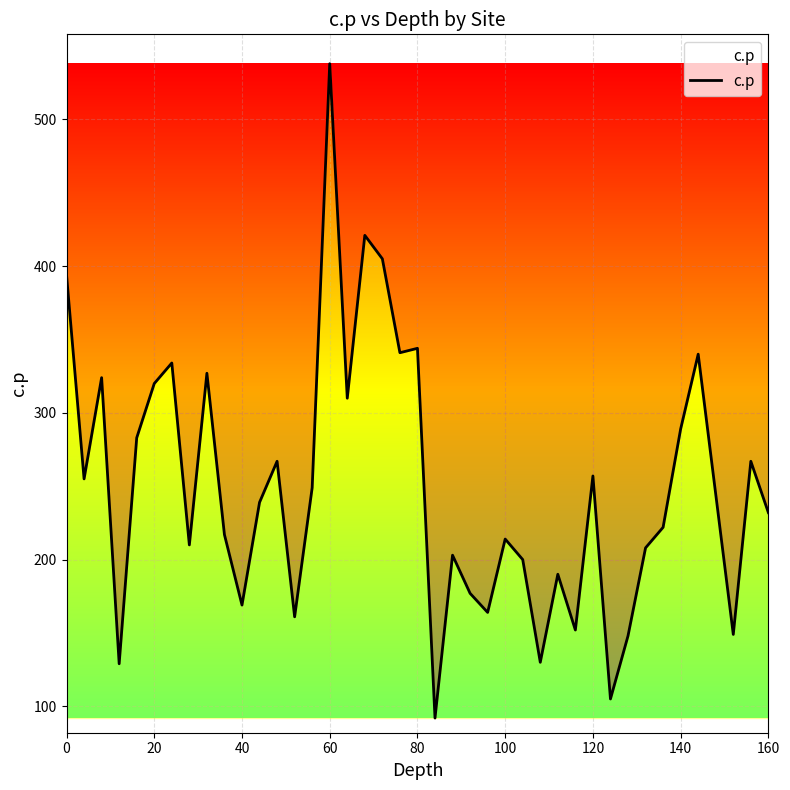

What is the difference between the maximum and minimum values?

446